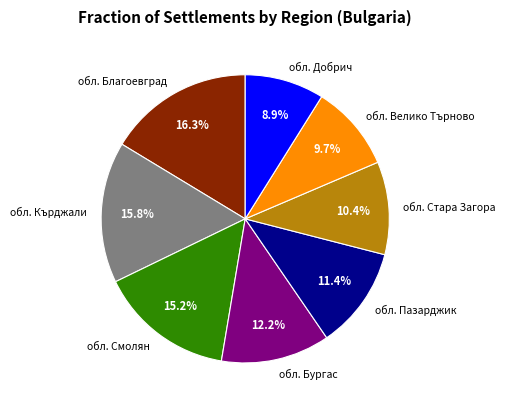

Is the sum of обл. Смолян and обл. Стара Загора greater than half?

No